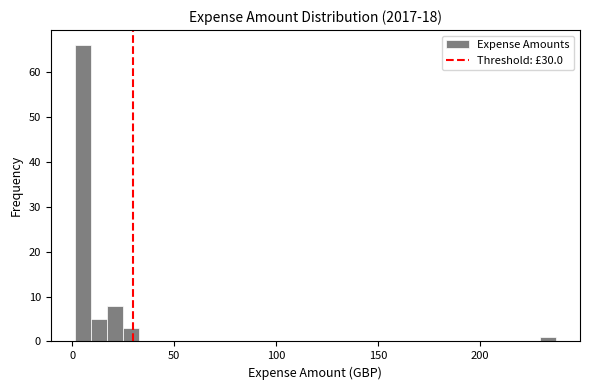

Read against the x-axis, roughly where is the centre of the tallest bar?

5